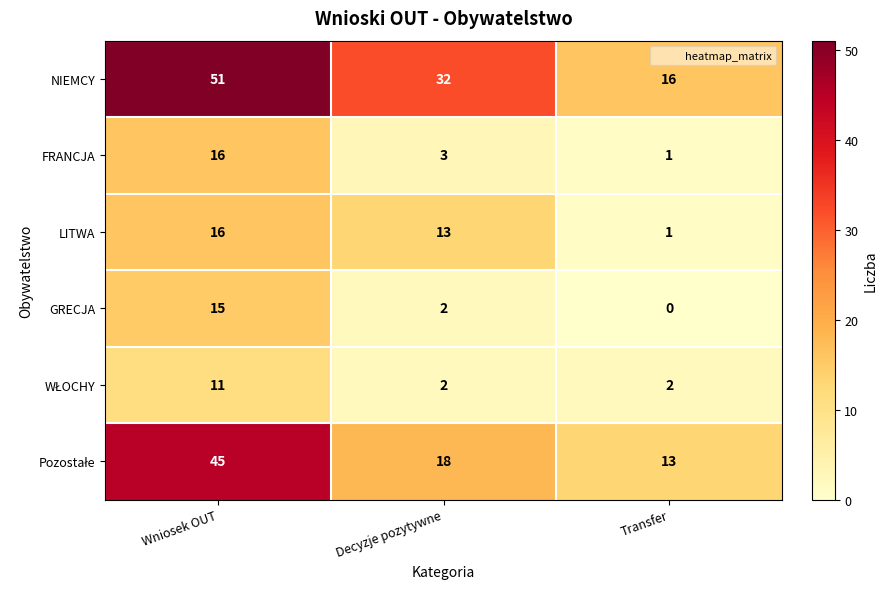

How many series are shown in this chart?

6